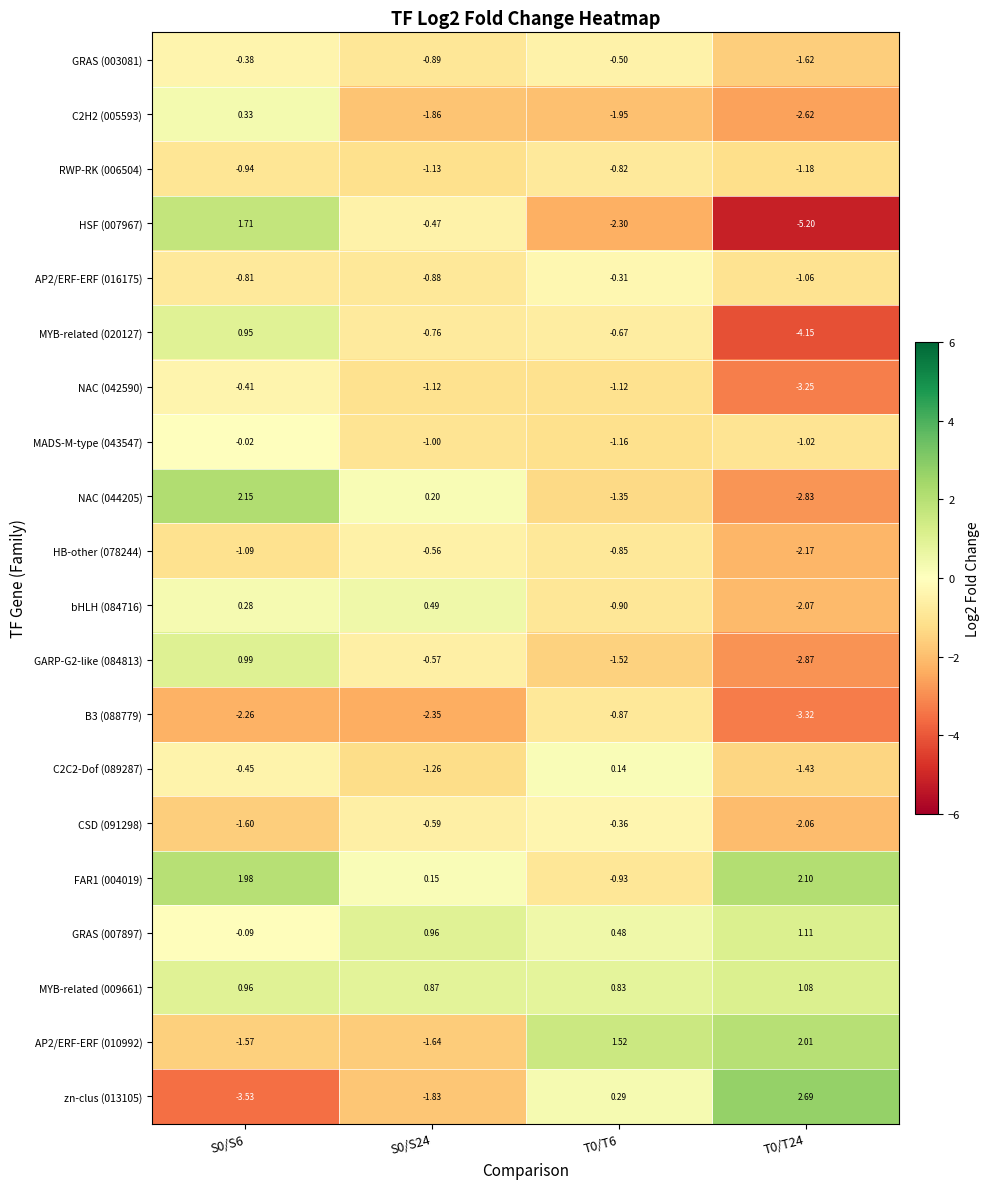

At S0/S24, list the series in order from smallest to largest.

B3 (088779), C2H2 (005593), zn-clus (013105), AP2/ERF-ERF (010992), C2C2-Dof (089287), RWP-RK (006504), NAC (042590), MADS-M-type (043547), GRAS (003081), AP2/ERF-ERF (016175), MYB-related (020127), CSD (091298), GARP-G2-like (084813), HB-other (078244), HSF (007967), FAR1 (004019), NAC (044205), bHLH (084716), MYB-related (009661), GRAS (007897)